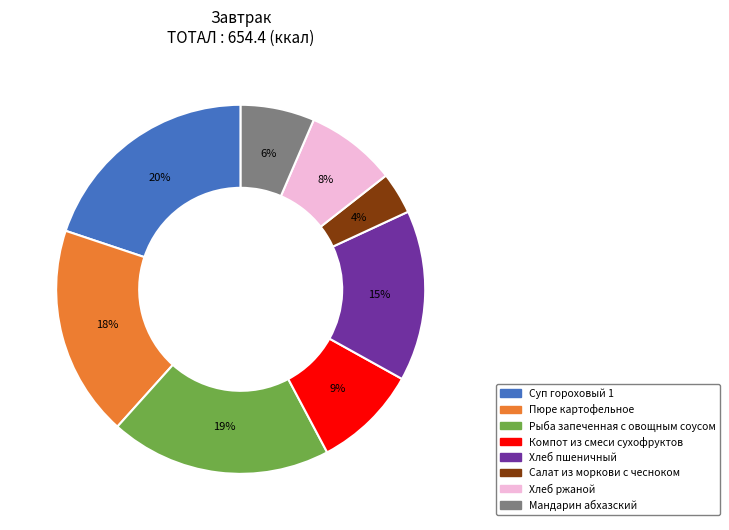

To the nearest percent, what is the average slice percentage?

12%